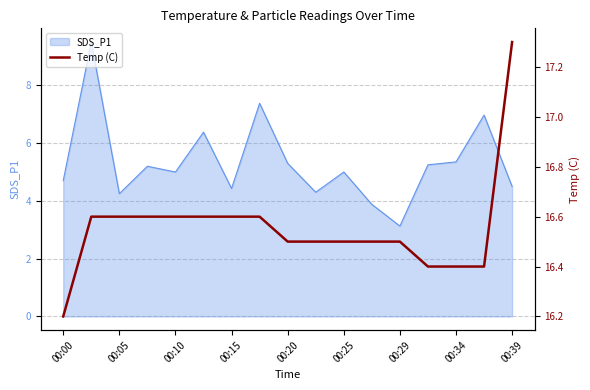

How many values are between 16 and 17?

16